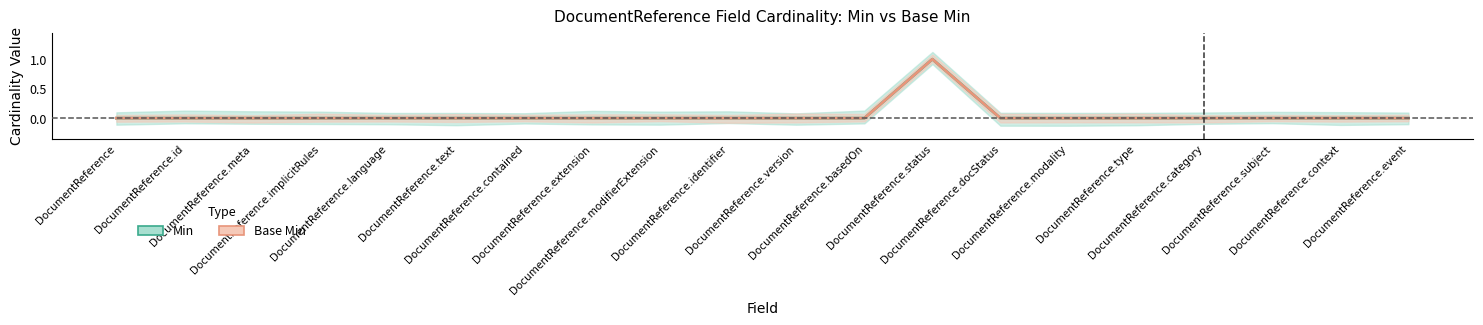

Is this an area chart (filled region under the line)?

No